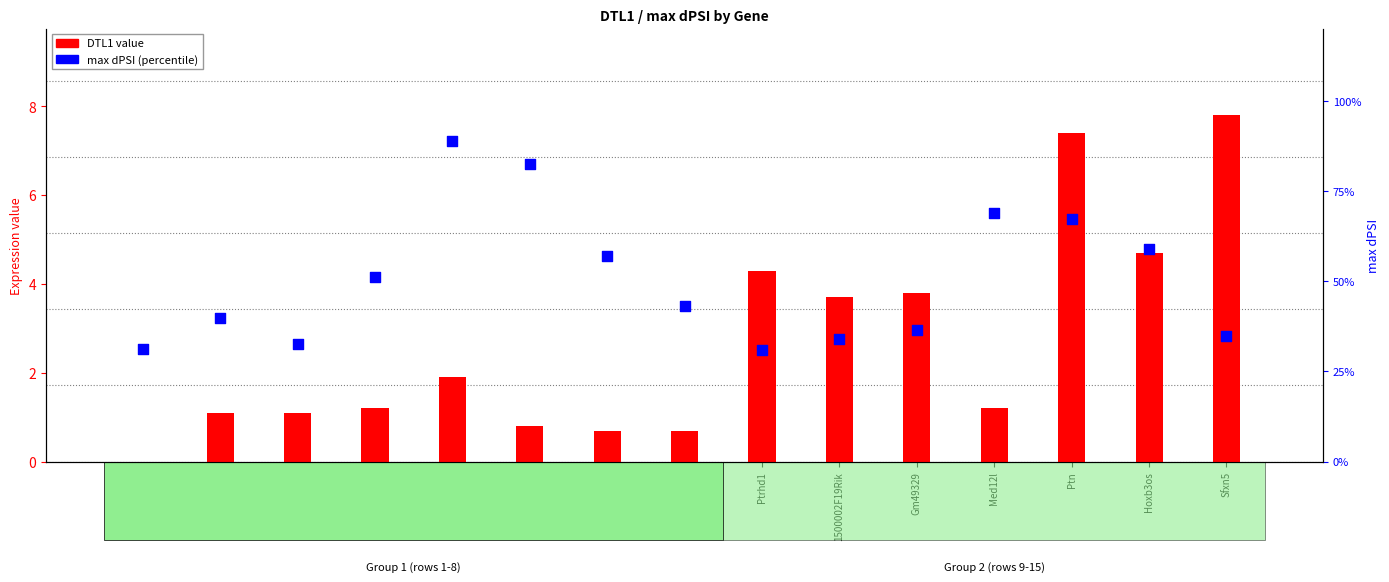

At how many categories does at least one series exceed 84?

1